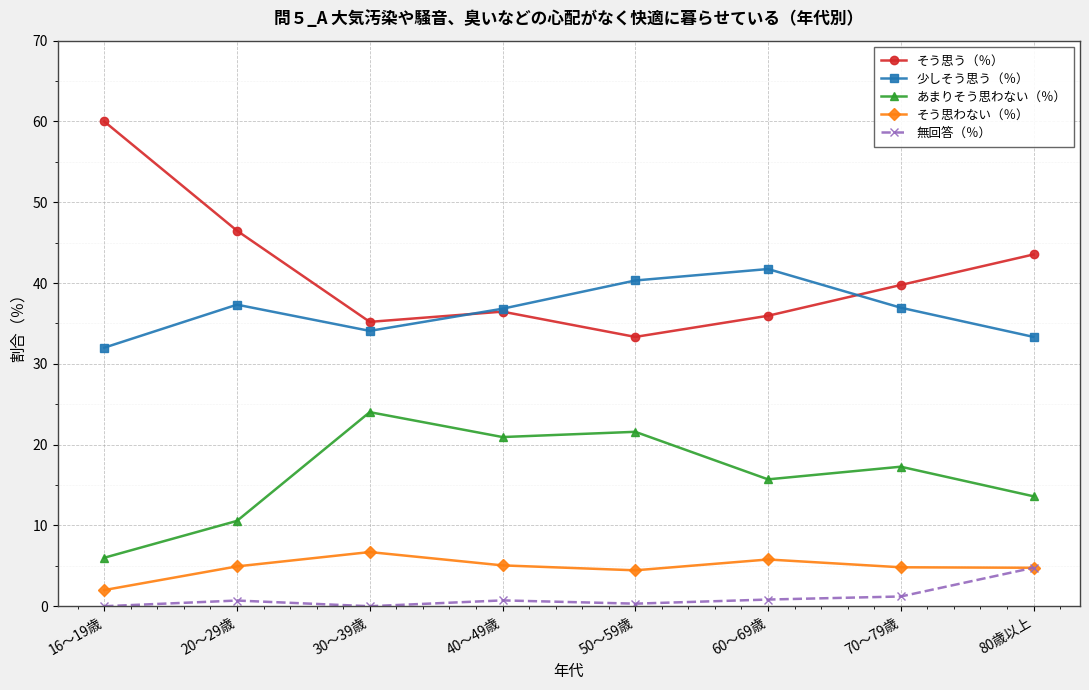

Rank the series by their maximum value, from lowest to highest.

無回答（％）, そう思わない（％）, あまりそう思わない（％）, 少しそう思う（％）, そう思う（％）